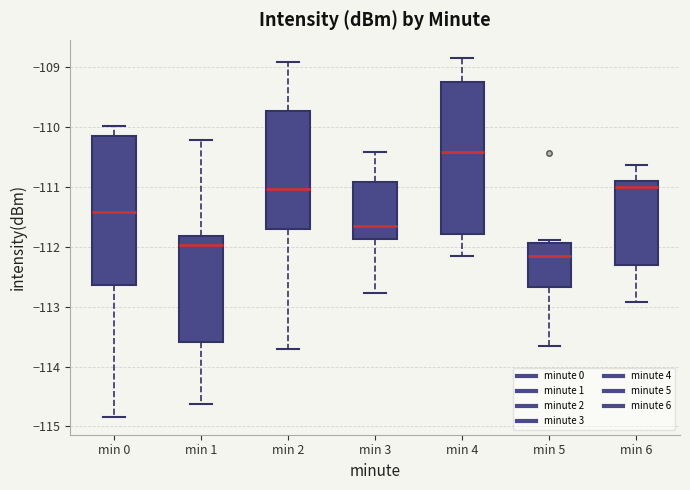

Where is the lower edge of the box for min 5 on the y-axis? The values are not printed on the chart, so give them approximately, as read against the axis.

-112.7